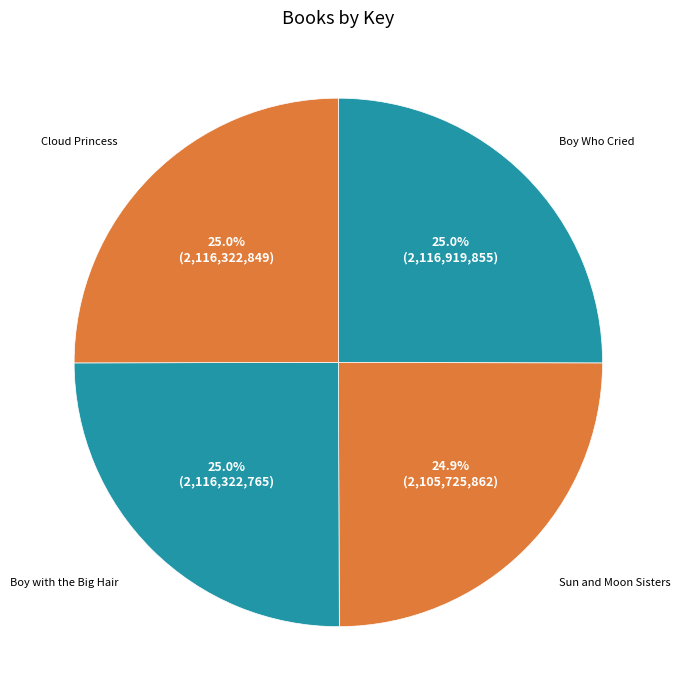

The Cloud Princess slice represents 14% of the pie. True or false?

False